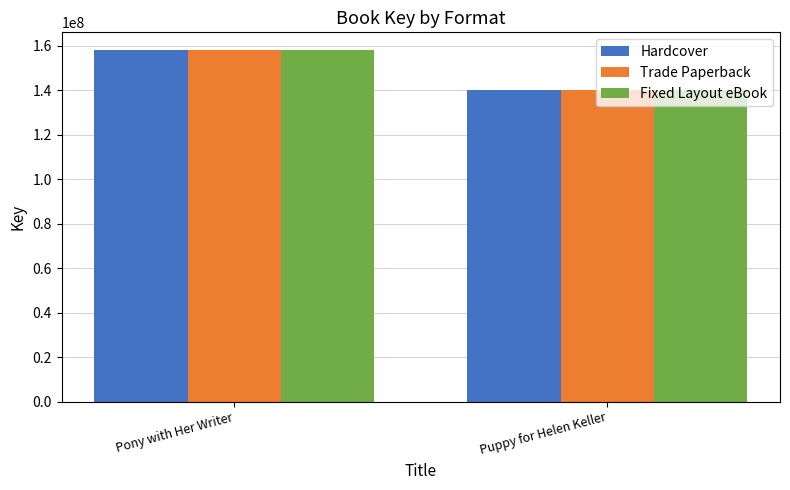

The value of Trade Paperback at Pony with Her Writer is 89907160. True or false?

False